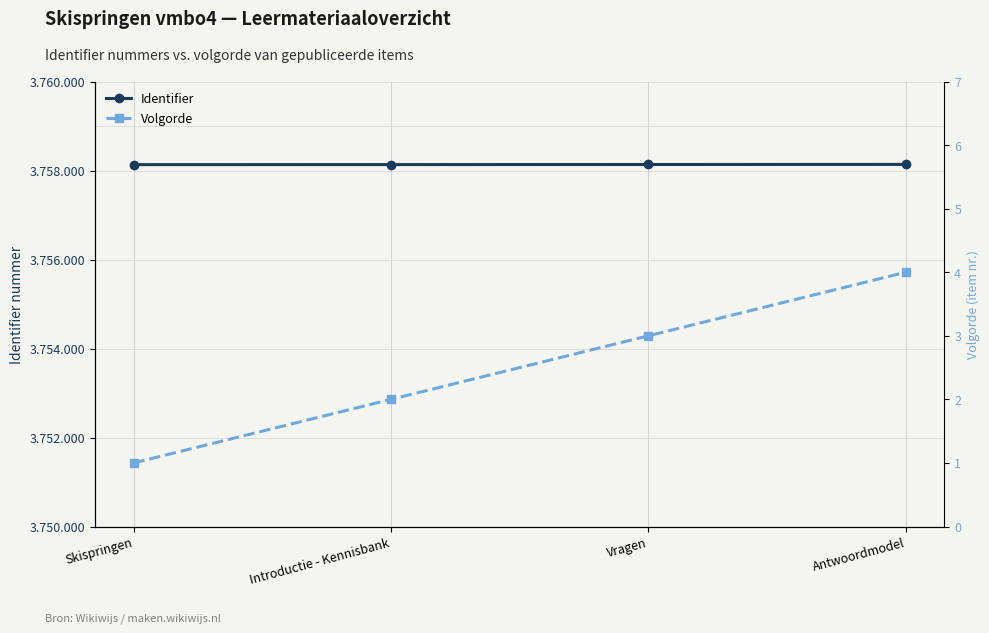

Where does the Volgorde series first go above 3?

Antwoordmodel